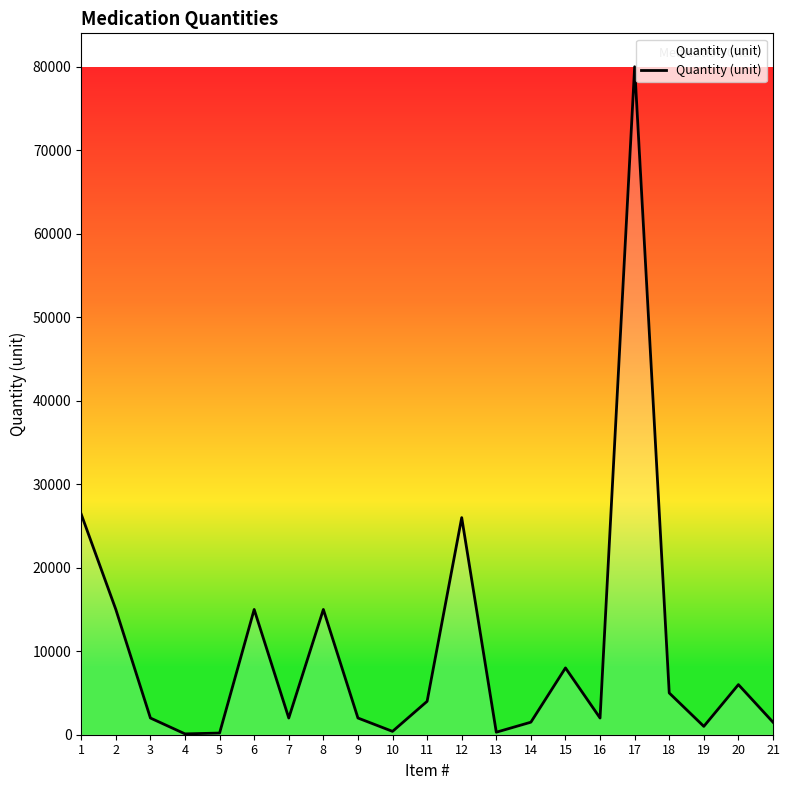

What is the sum of all values?

213400